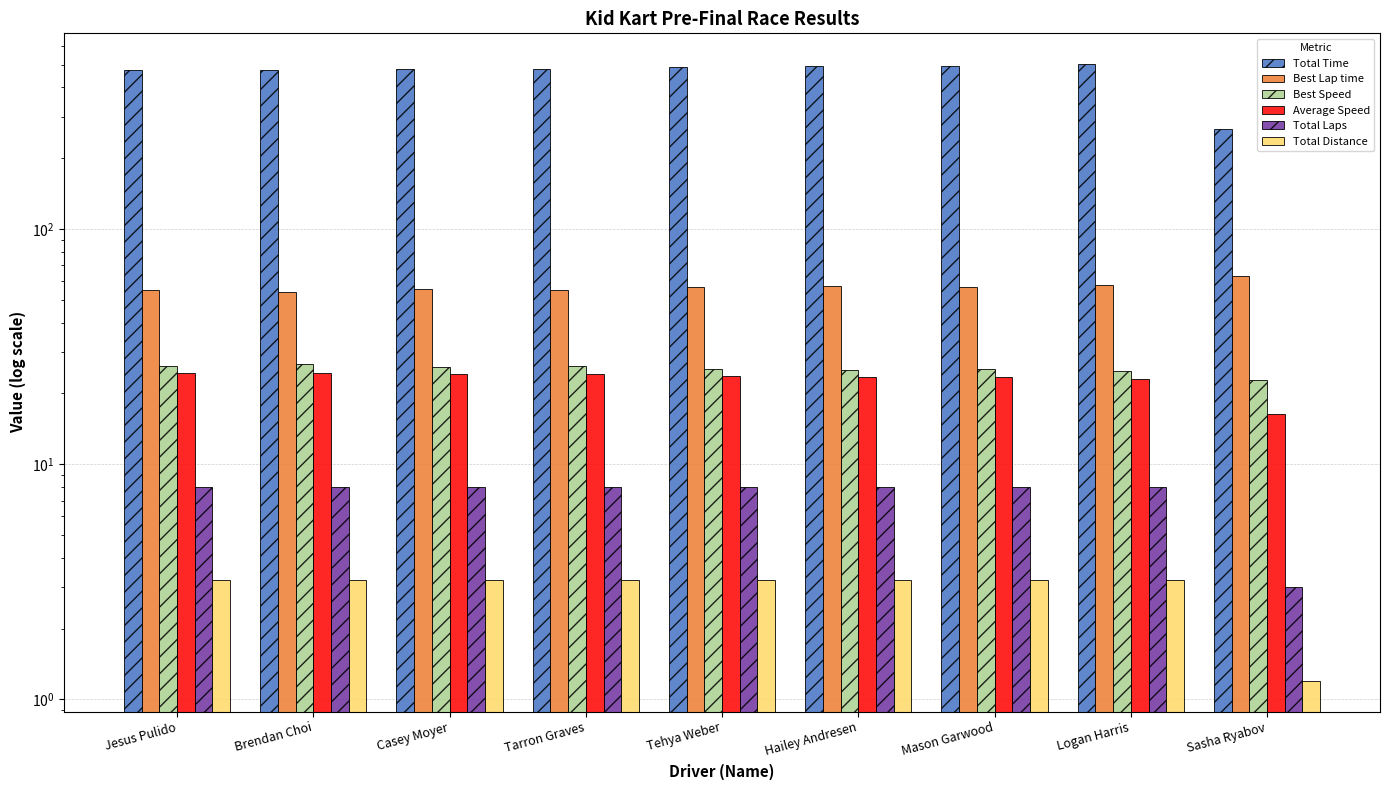

How many bars are there in total?

54